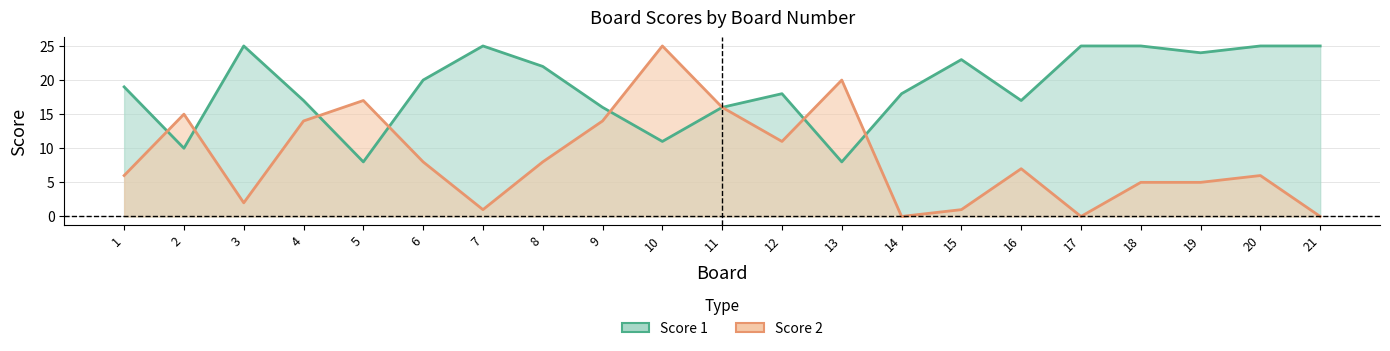

Rank the series at 2 from highest to lowest value.

Score 2, Score 1